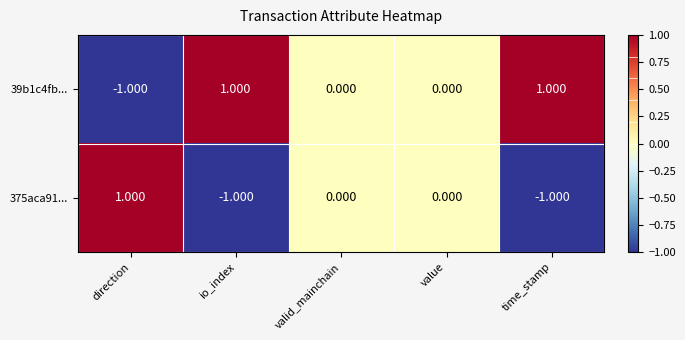

At which label does 39b1c4fb... first exceed 0?

io_index